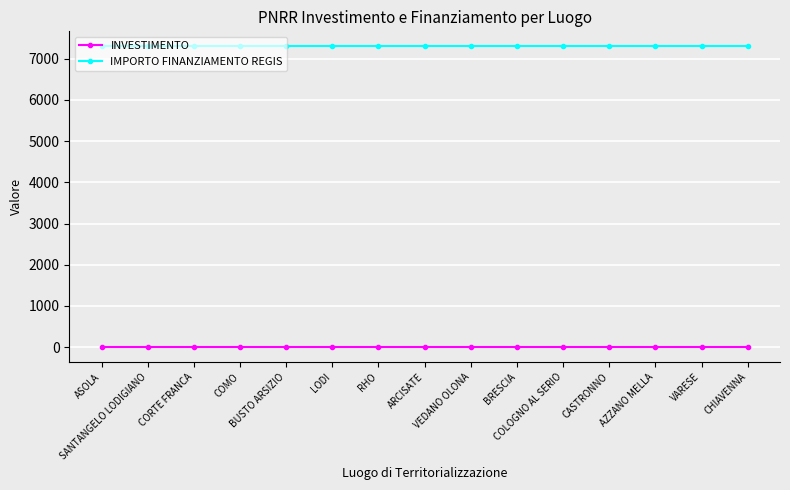

What position from the right is SANTANGELO LODIGIANO?

14